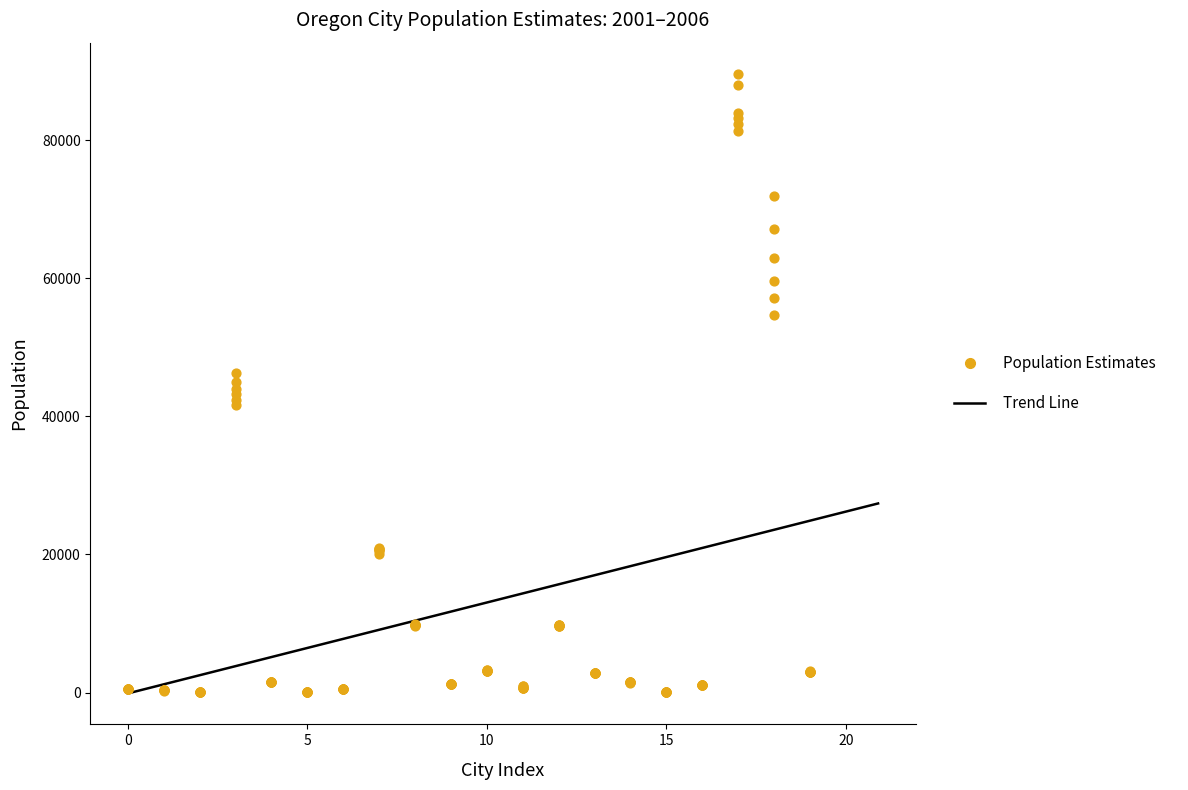

At how many categories does at least one series exceed 64126?

2